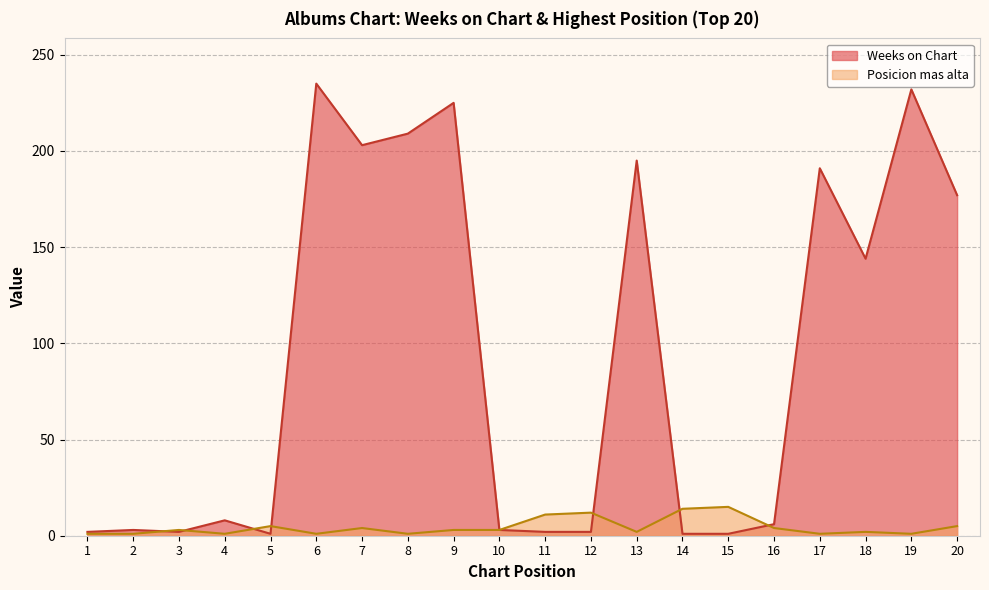

What is the value of the Posicion mas alta point at the 9th from the left?

3